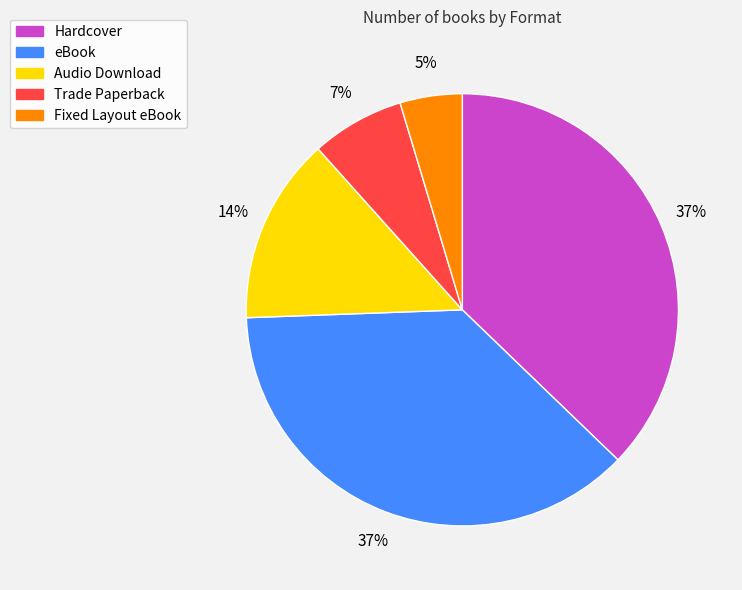

Do Hardcover and eBook together represent more than half of the pie?

Yes